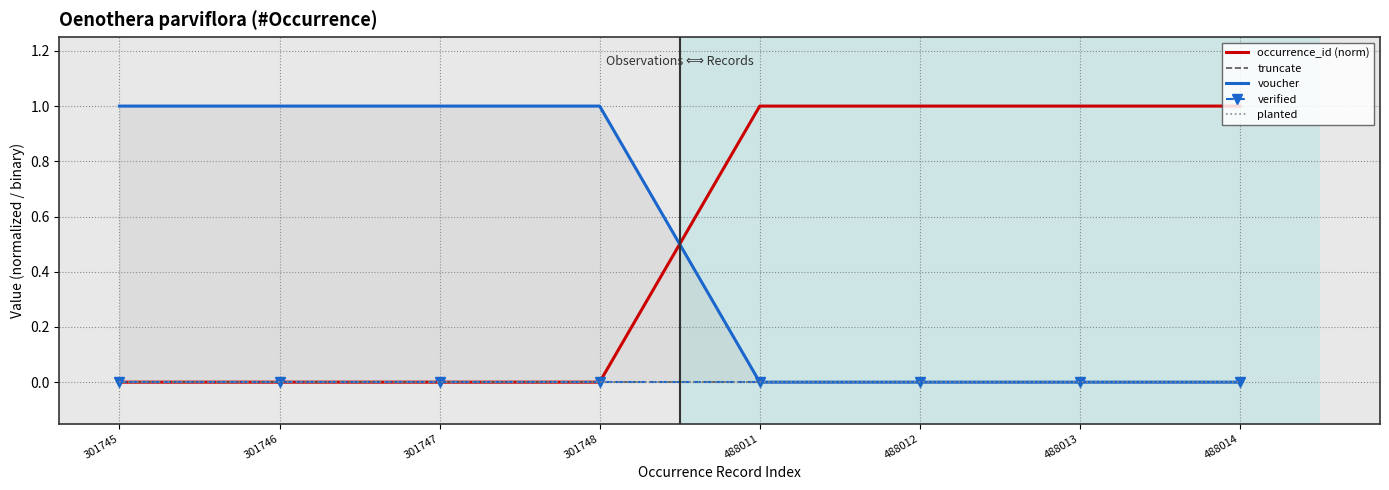

How many lines are shown in the chart?

5